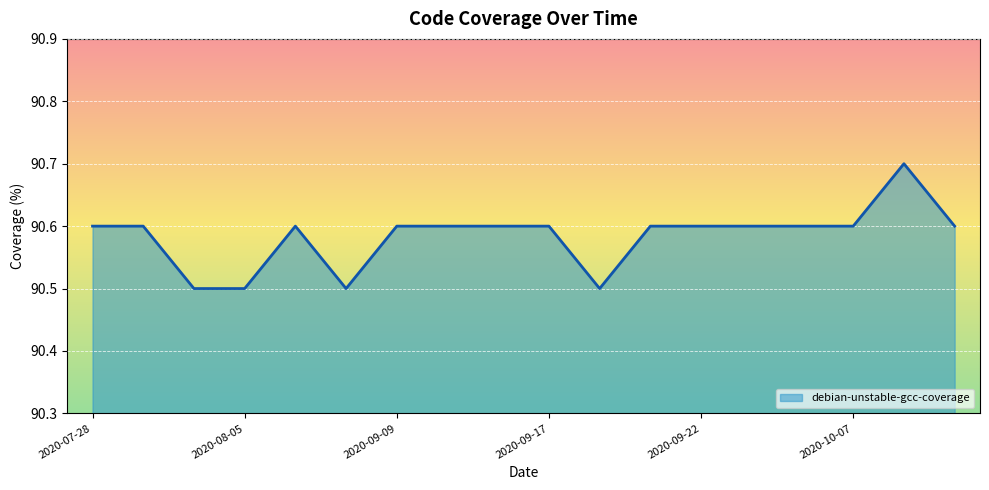

What is the maximum value shown in the chart?

90.7